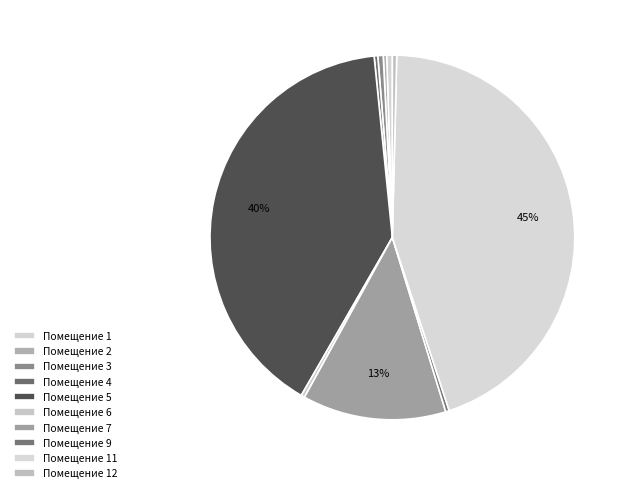

How many segments does this pie chart have?

10